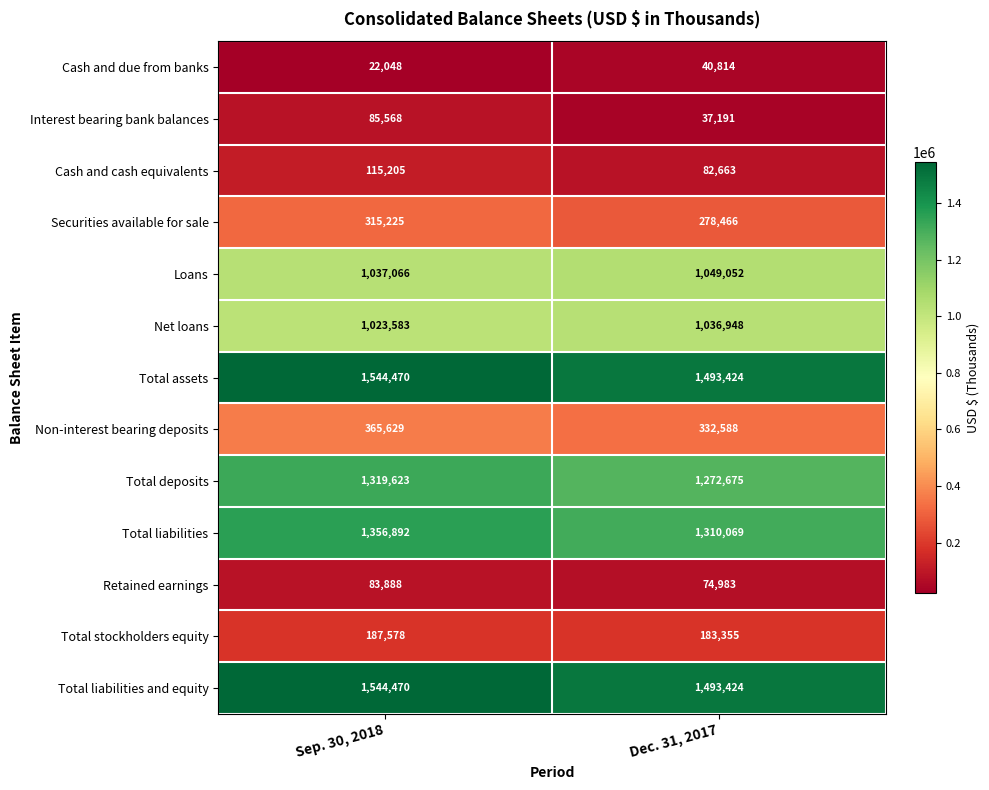

What is the maximum value for Total deposits?

1319623